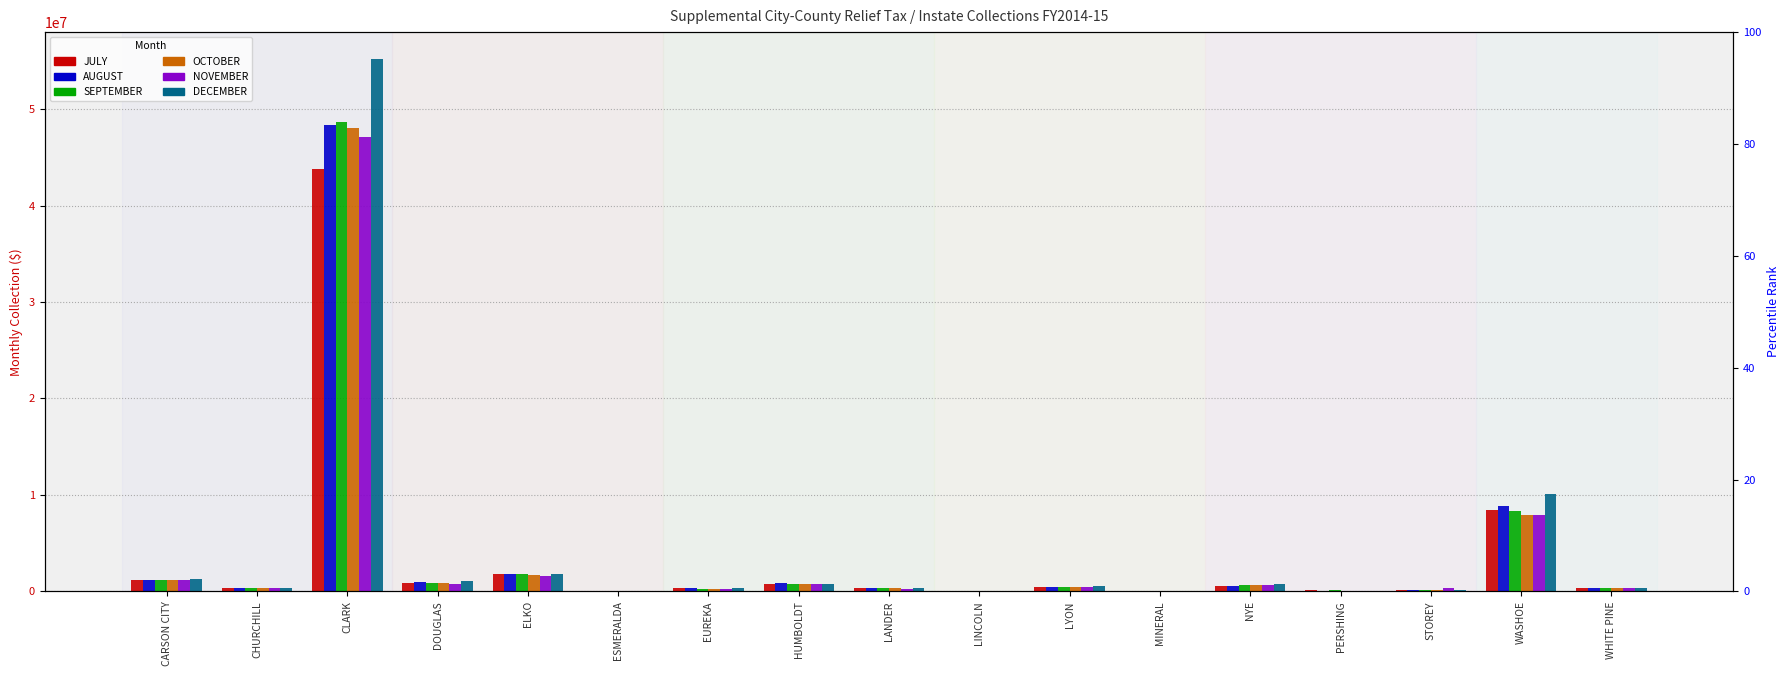

Which category has the highest value in the JULY series?

CLARK